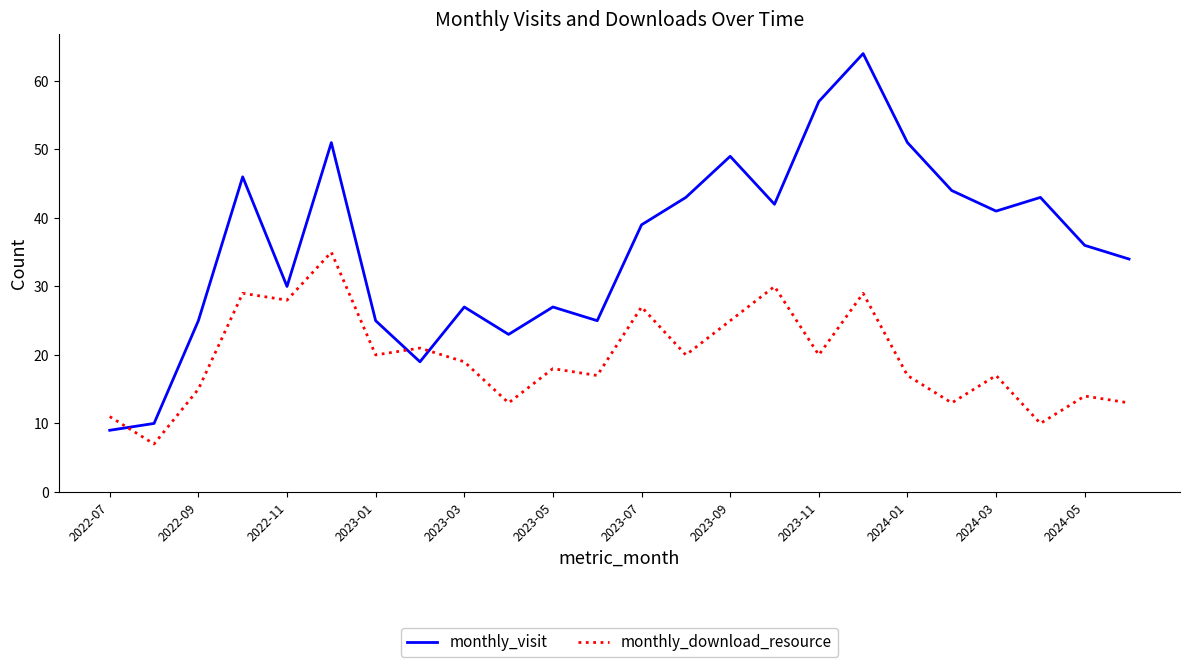

How many times do monthly_visit and monthly_download_resource cross each other?

3